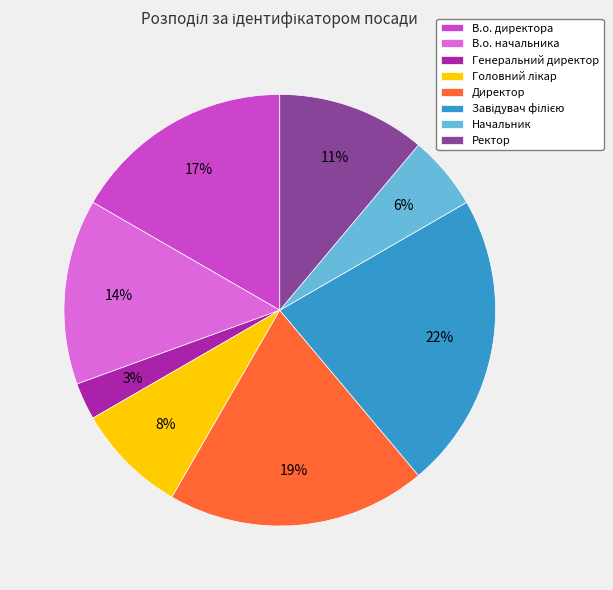

Count the number of slices in the pie.

8